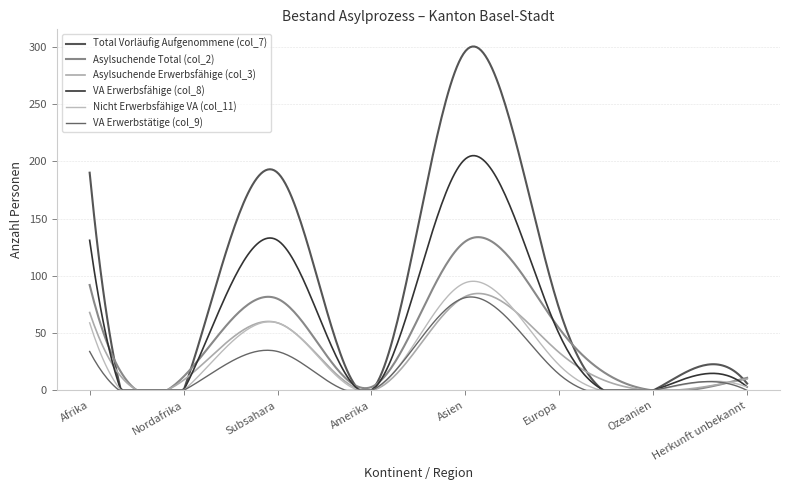

Is this an area chart (filled region under the line)?

No